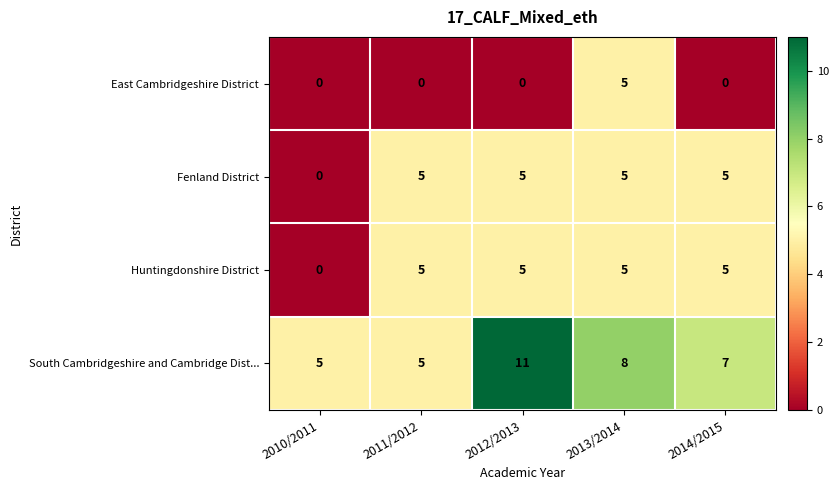

Reading left to right, what are all the values shown in this chart?

East Cambridgeshire District: 2010/2011=0	2011/2012=0	2012/2013=0	2013/2014=5	2014/2015=0
Fenland District: 2010/2011=0	2011/2012=5	2012/2013=5	2013/2014=5	2014/2015=5
Huntingdonshire District: 2010/2011=0	2011/2012=5	2012/2013=5	2013/2014=5	2014/2015=5
South Cambridgeshire and Cambridge Dist...: 2010/2011=5	2011/2012=5	2012/2013=11	2013/2014=8	2014/2015=7